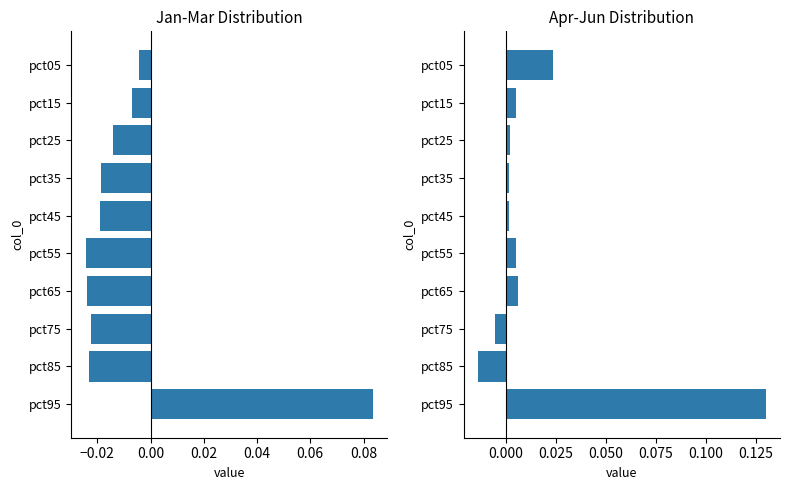

Reading left to right, what are all the values shown in this chart?

Jan-Mar Distribution: -0.0	-0.0	-0.0	-0.0	-0.0	-0.0	-0.0	-0.0	-0.0	0.1
Apr-Jun Distribution: 0.0	0.0	0.0	0.0	0.0	0.0	0.0	-0.0	-0.0	0.1